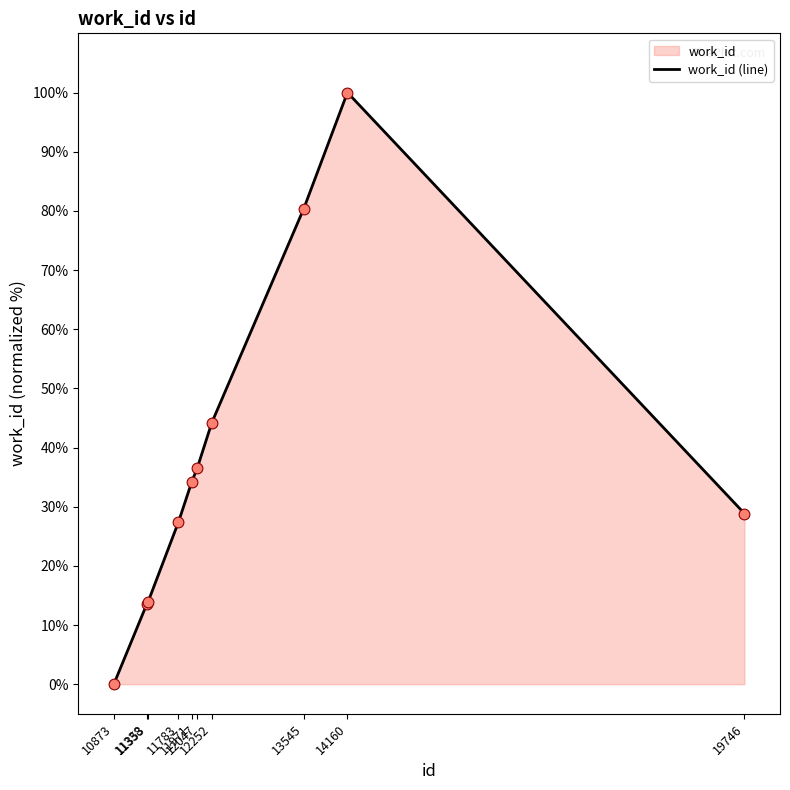

Between 13545 and 12252, which is larger?

13545